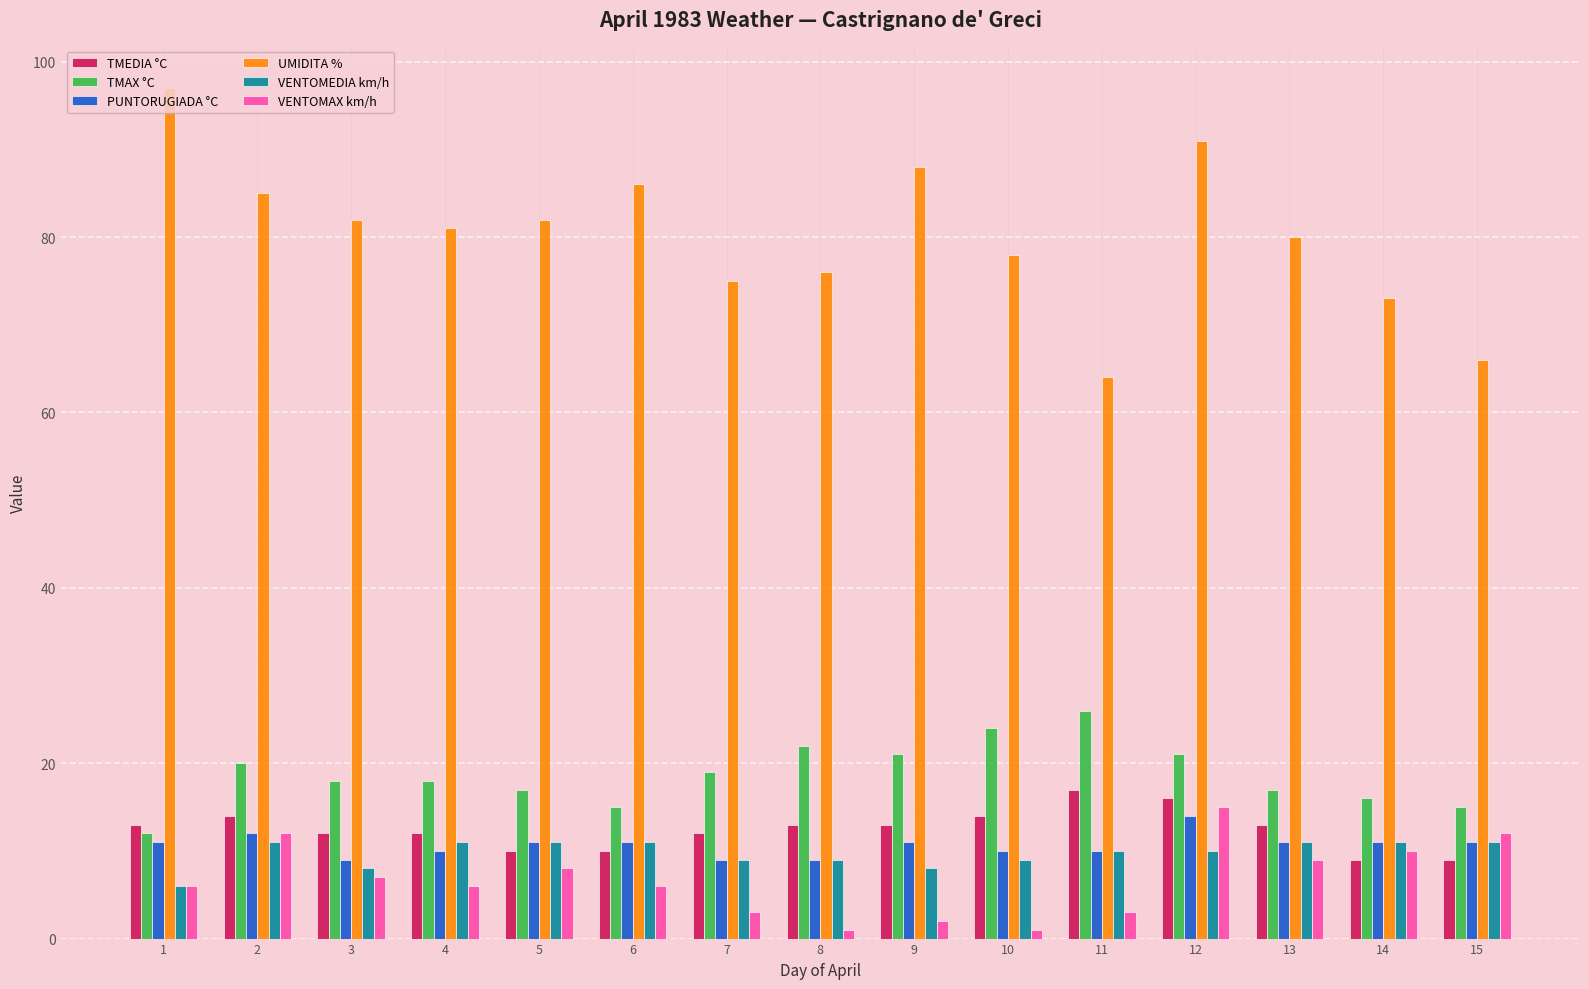

The TMAX °C series shows 15 at 15. True or false?

True